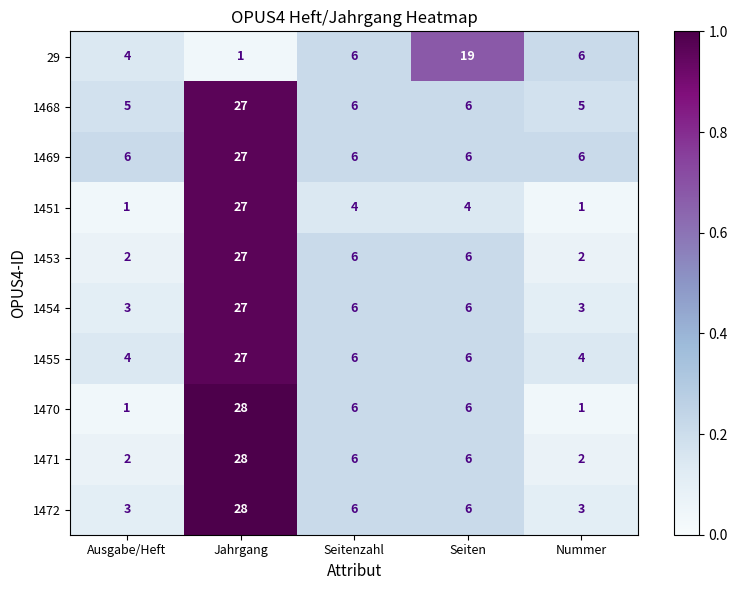

What is the sum of all 1470 values?

42